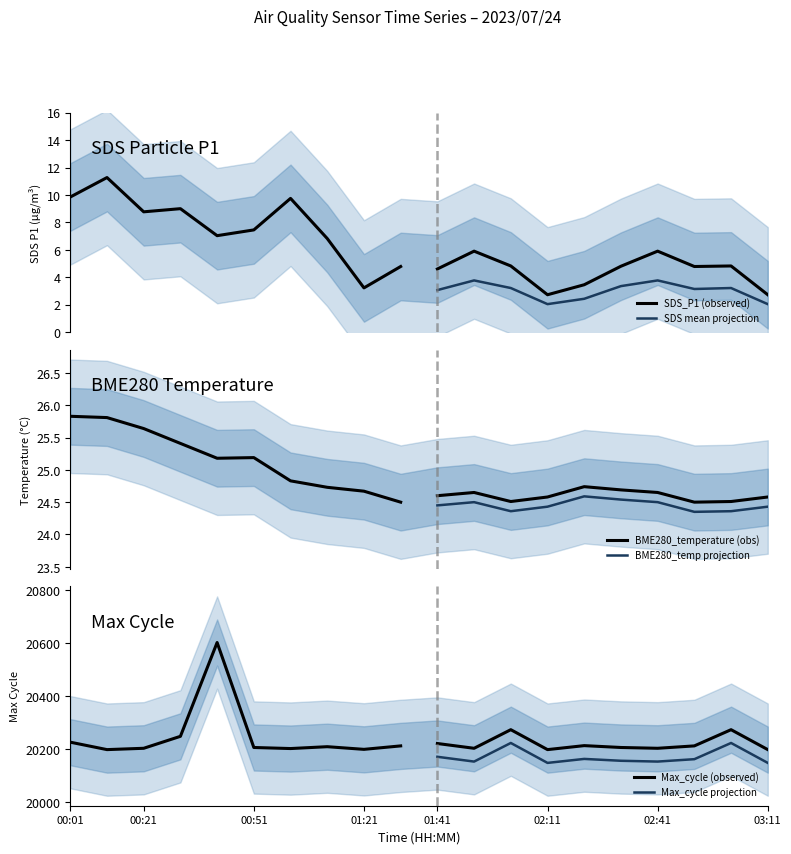

How many data points does each series have?

10